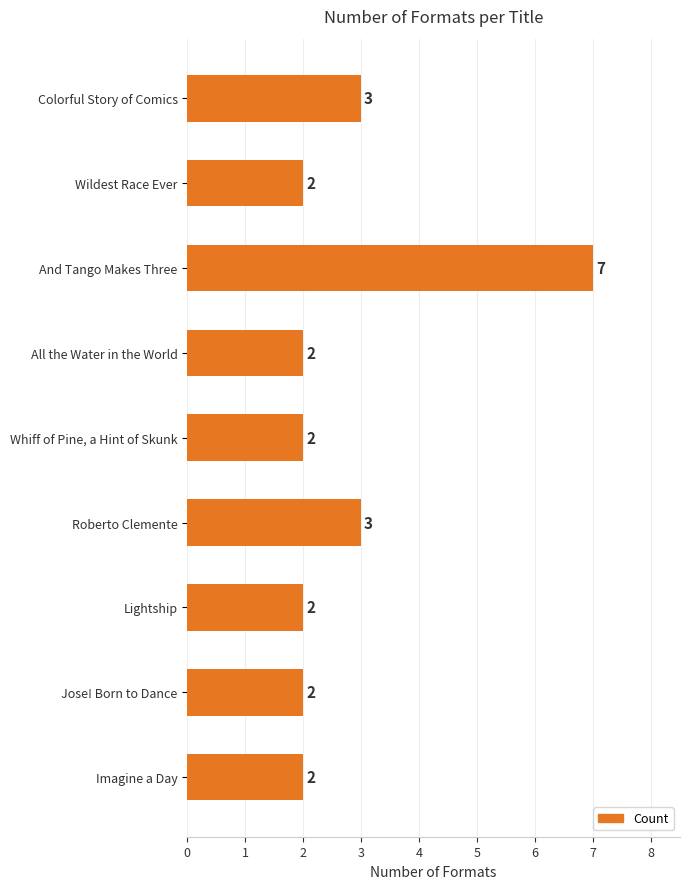

Count the number of categories in the chart.

9